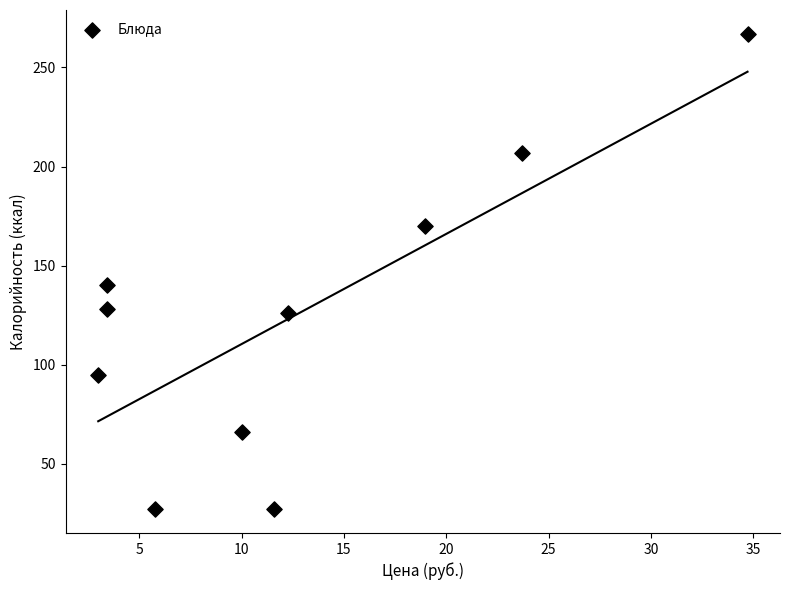

What Y value in the scatter plot is closest to 147?

140